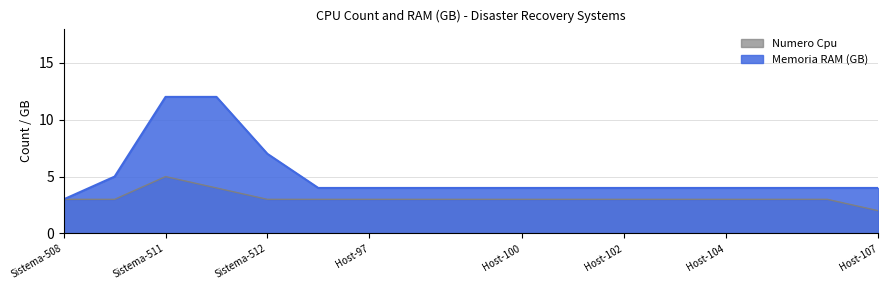

The value of Memoria RAM (GB) at Sistema-508 is 3. True or false?

True